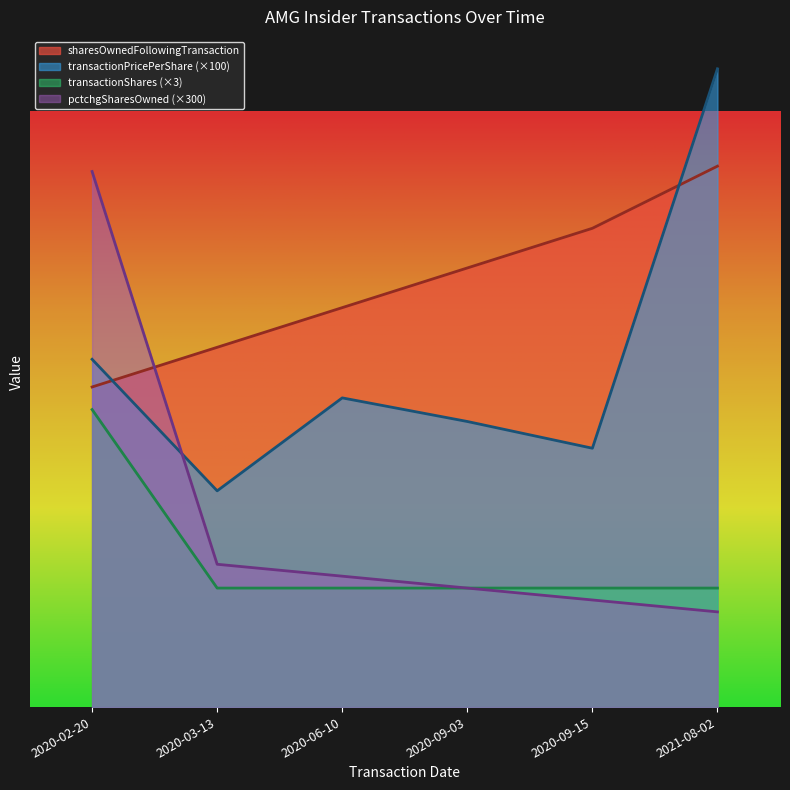

Between 2020-02-20 and 2020-09-03, which series saw the biggest shift?

pctchgSharesOwned (×300)